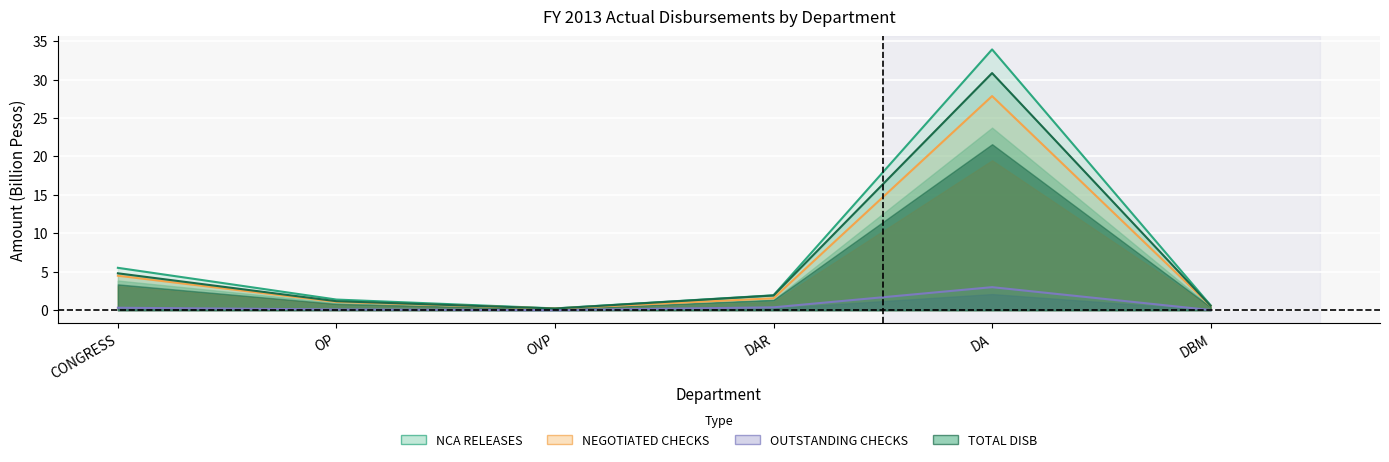

How many lines are shown in the chart?

4